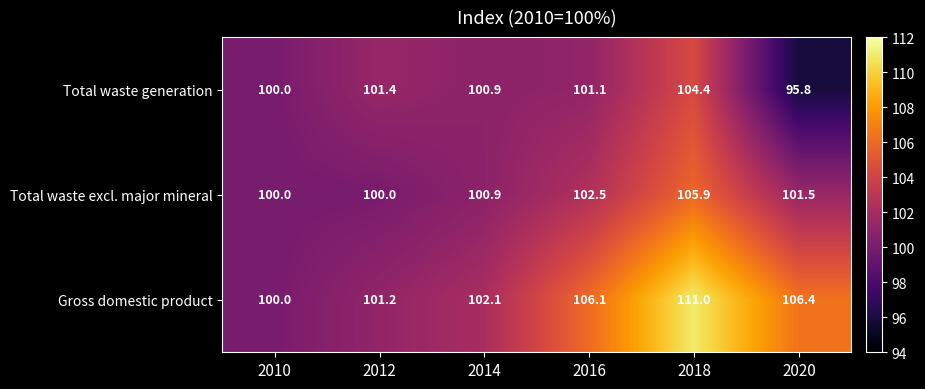

Which series has the largest range (max minus min)?

Gross domestic product